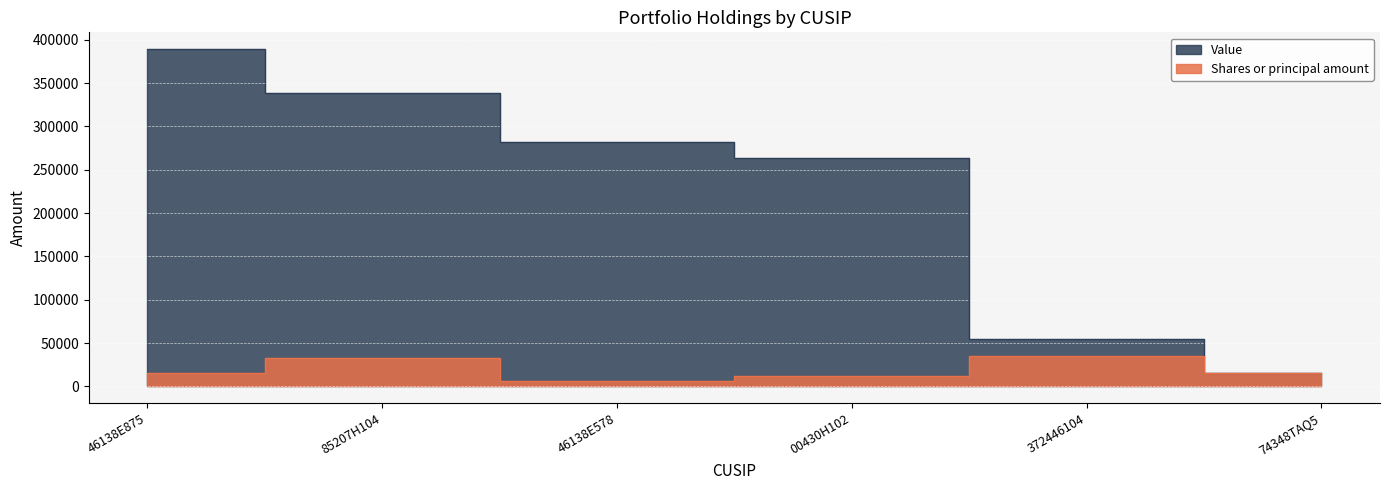

What is the sum of all Value values?

1345000